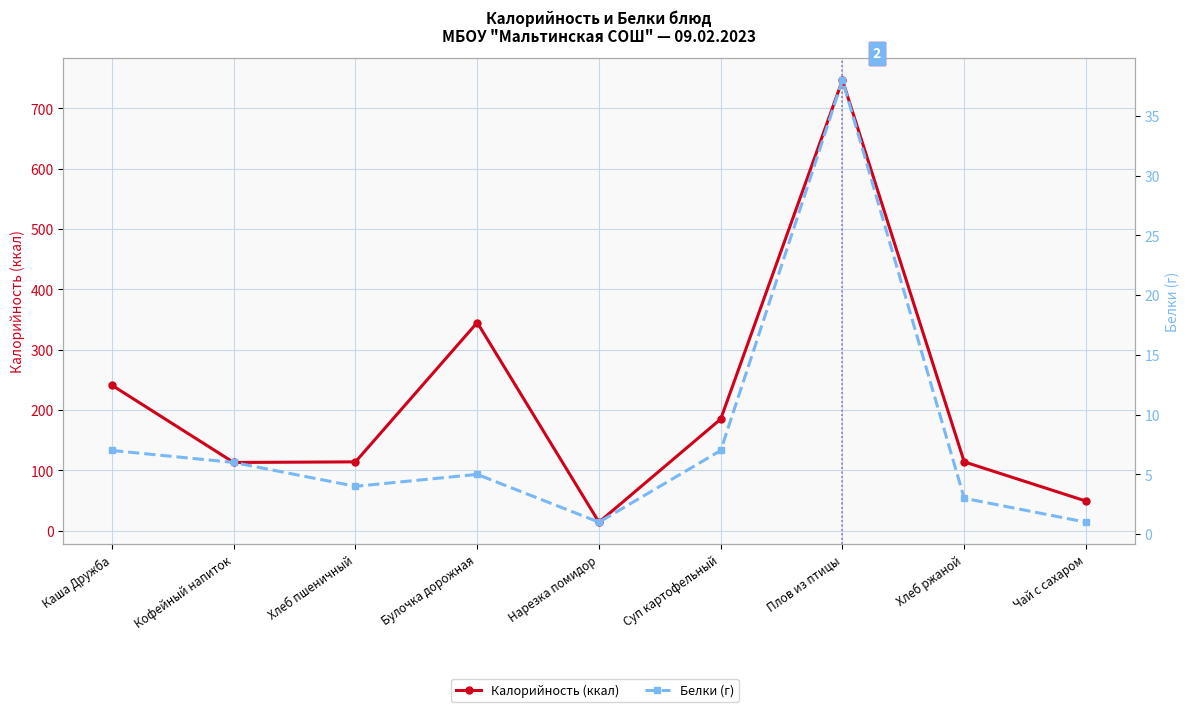

What is the sum of all Калорийность (ккал) values?

1922